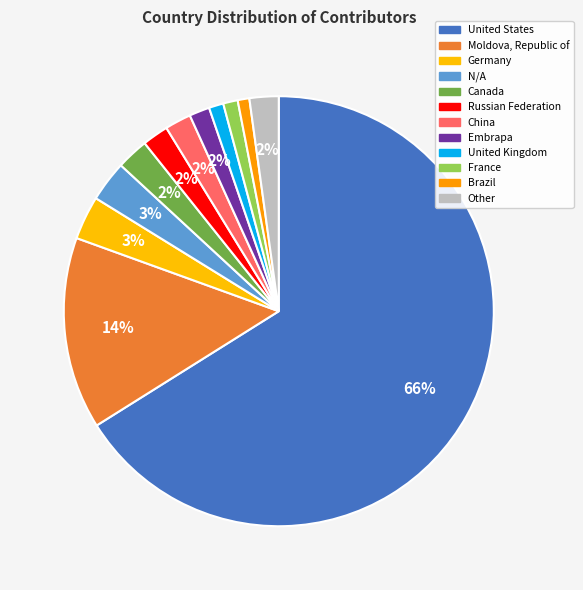

To the nearest percent, what is the difference between the largest and smallest slice percentages?

65%